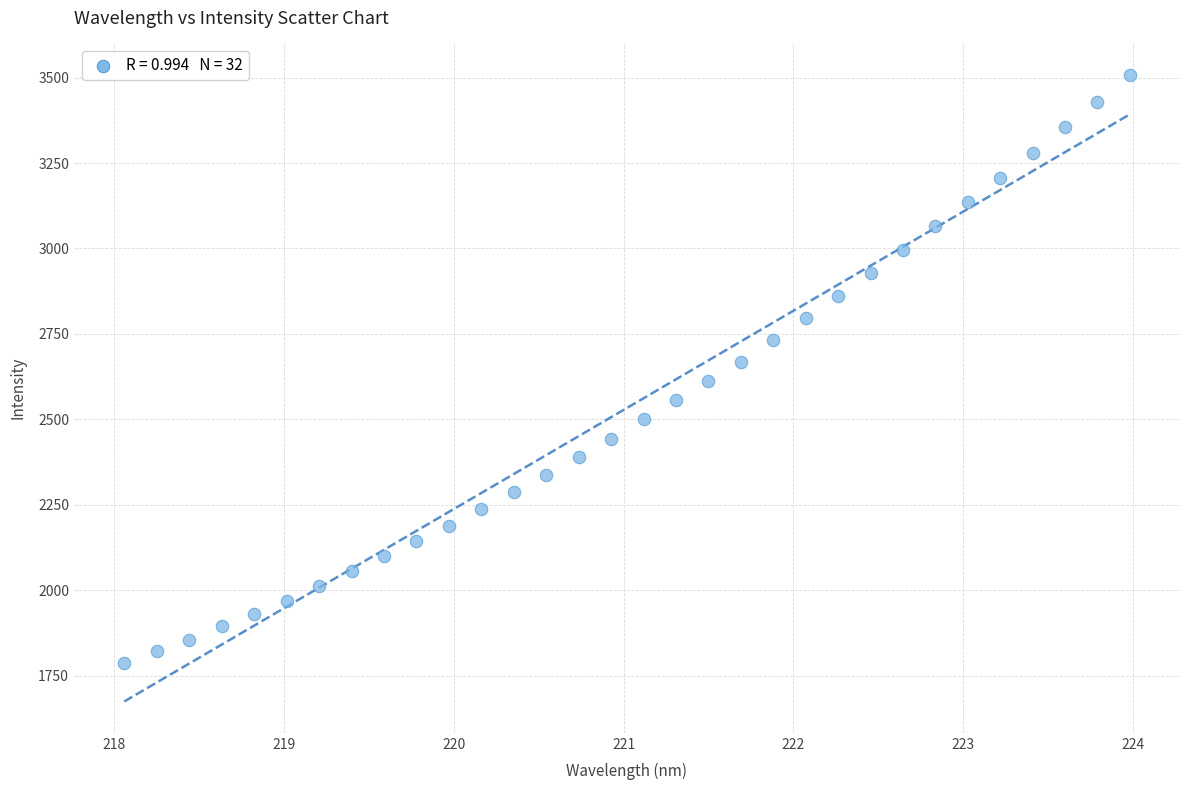

What is the range of Y values (max minus min)?

1721.9